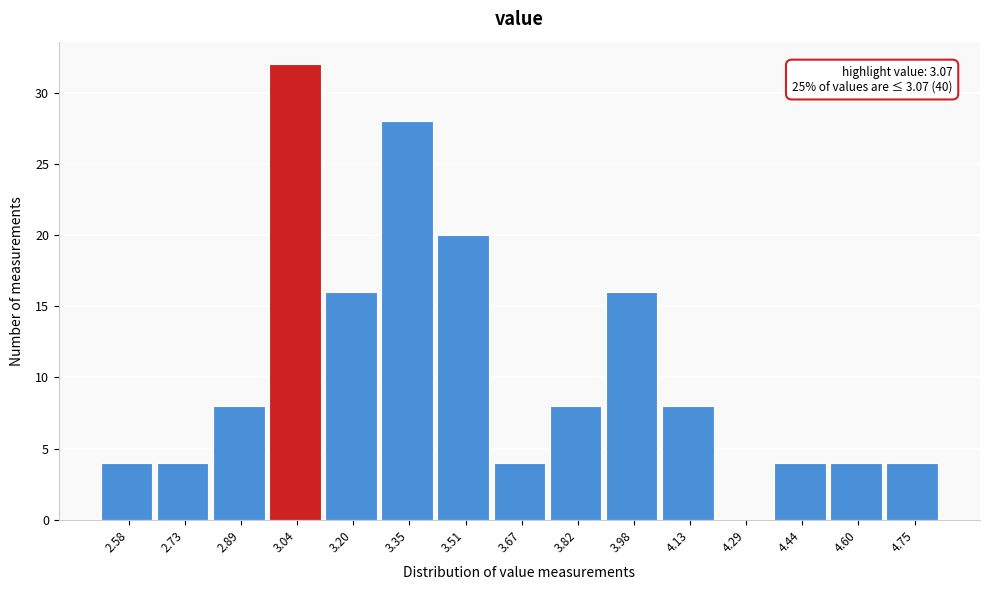

Which range on the x-axis has the tallest bar?

2.96 to 3.12